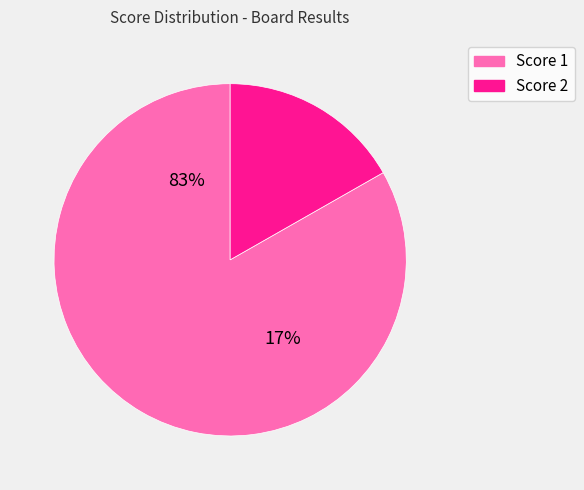

Is Board 1 the majority of the pie?

No